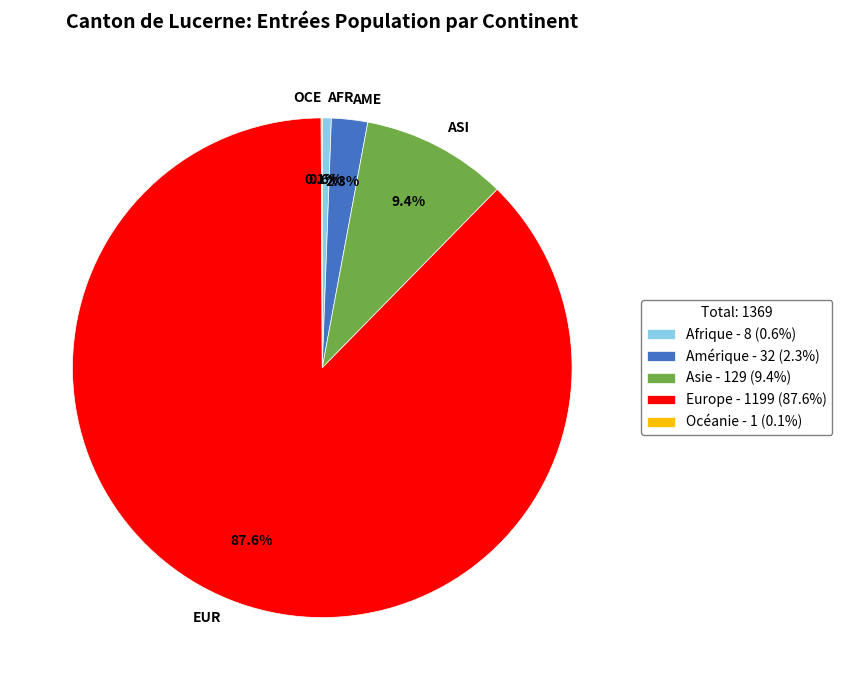

Between EUR and AME, which is larger?

EUR